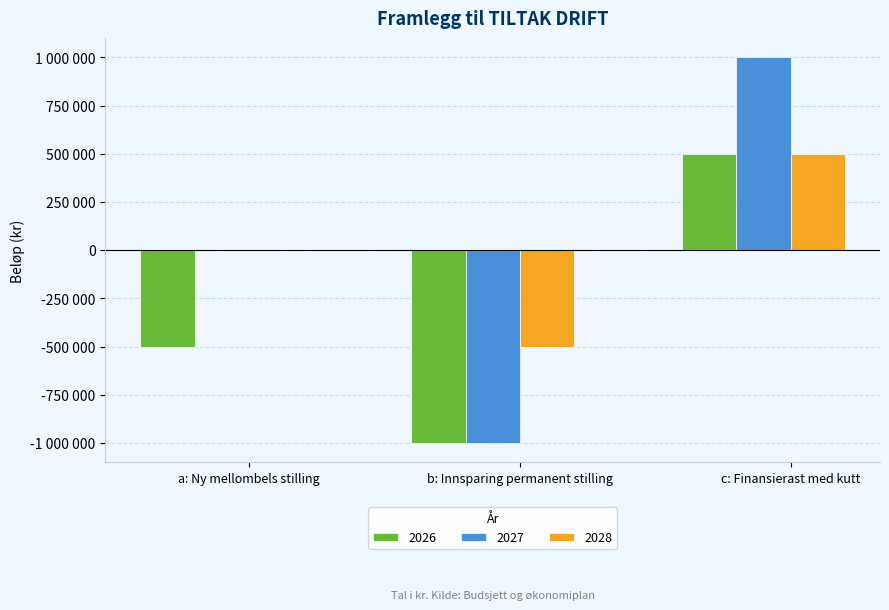

What is the difference between the highest and lowest values at b: Innsparing permanent stilling?

500000